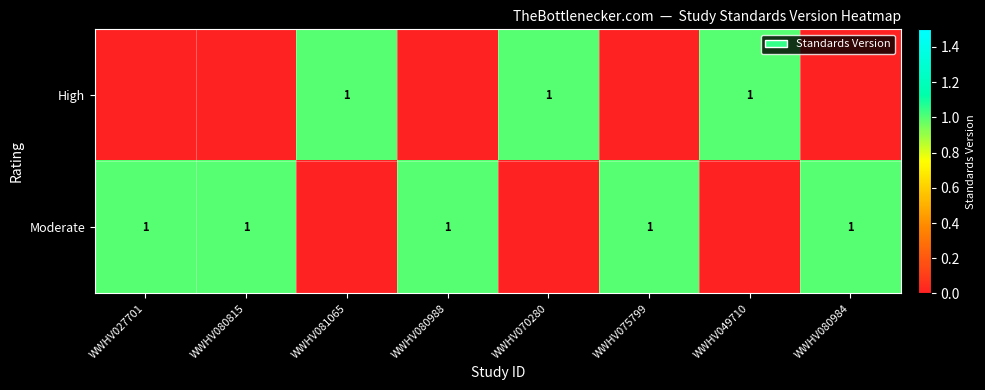

The Moderate series shows 1 at WWHV080988. True or false?

True